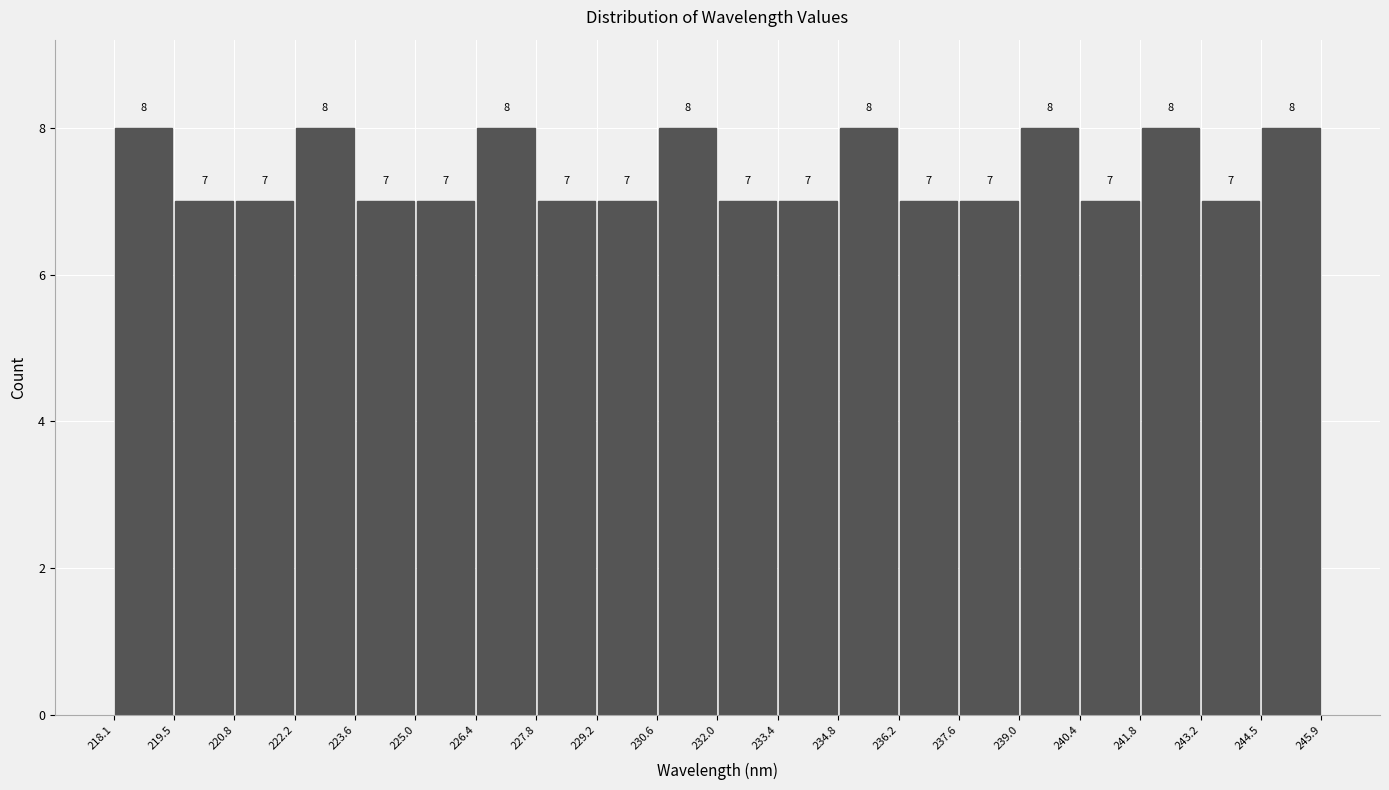

What is the height of the bar covering 232.0 to 233.4 on the x-axis?

7